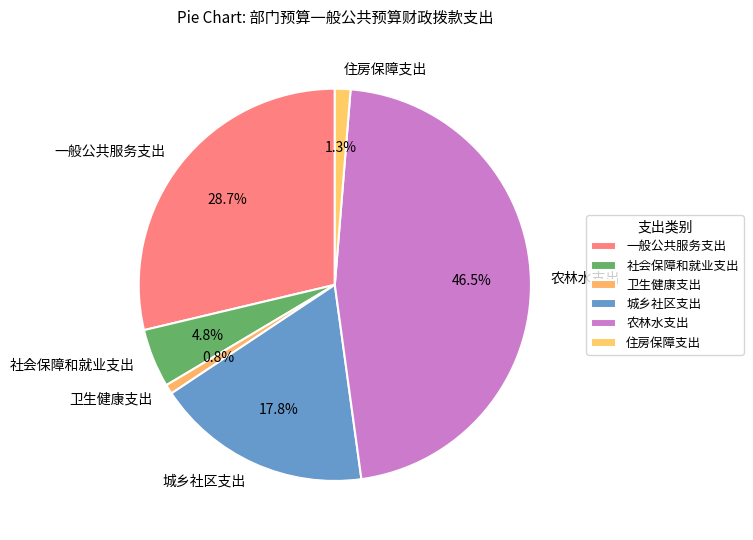

Between 住房保障支出 and 一般公共服务支出, which is larger?

一般公共服务支出